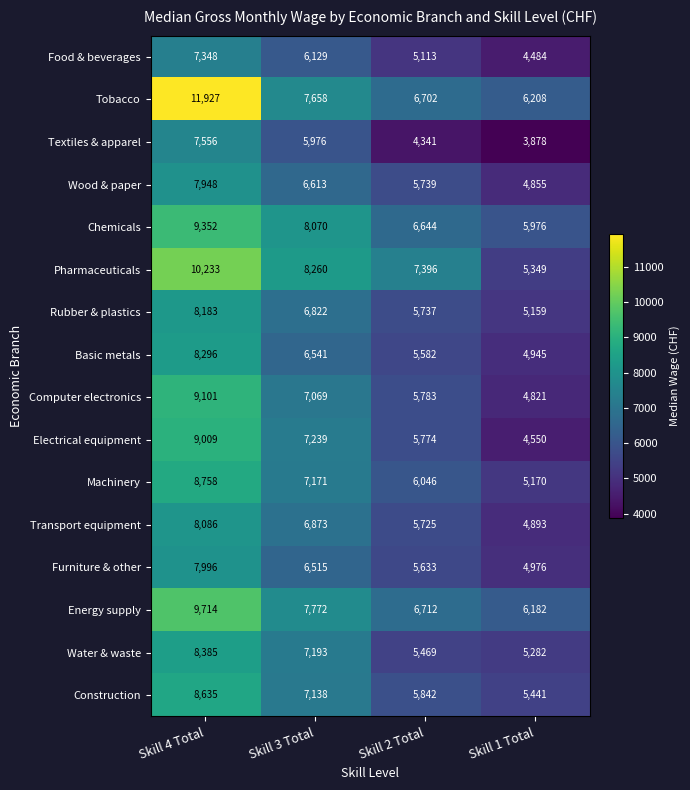

How many Chemicals values are between 6644 and 9352?

3